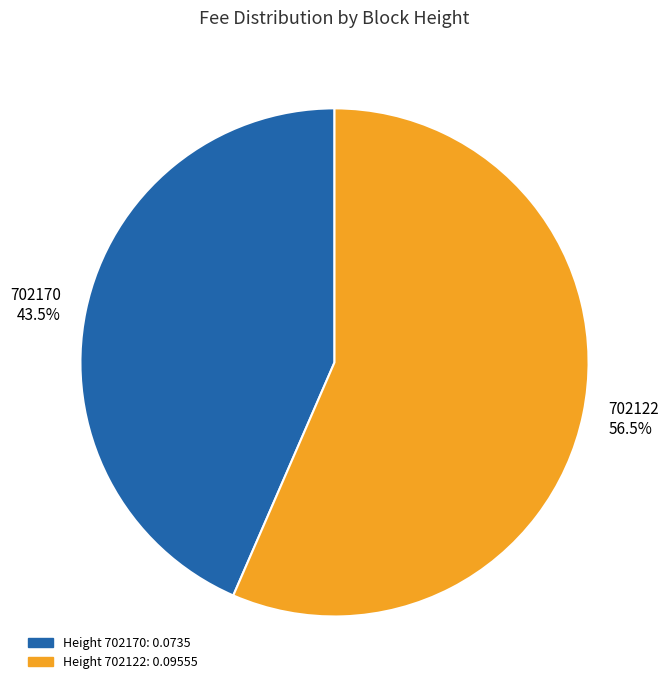

Between 702170 43.5% and 702122 56.5%, which is larger?

702122 56.5%